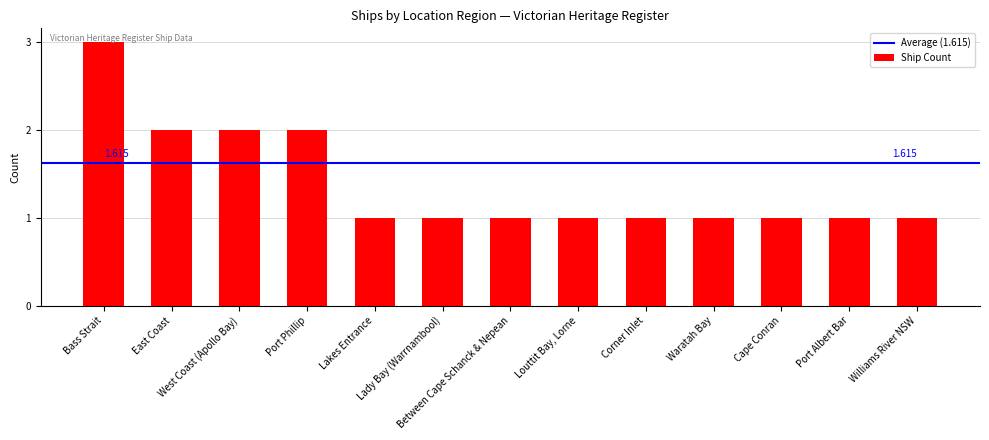

At which label is the value closest to 2?

East Coast